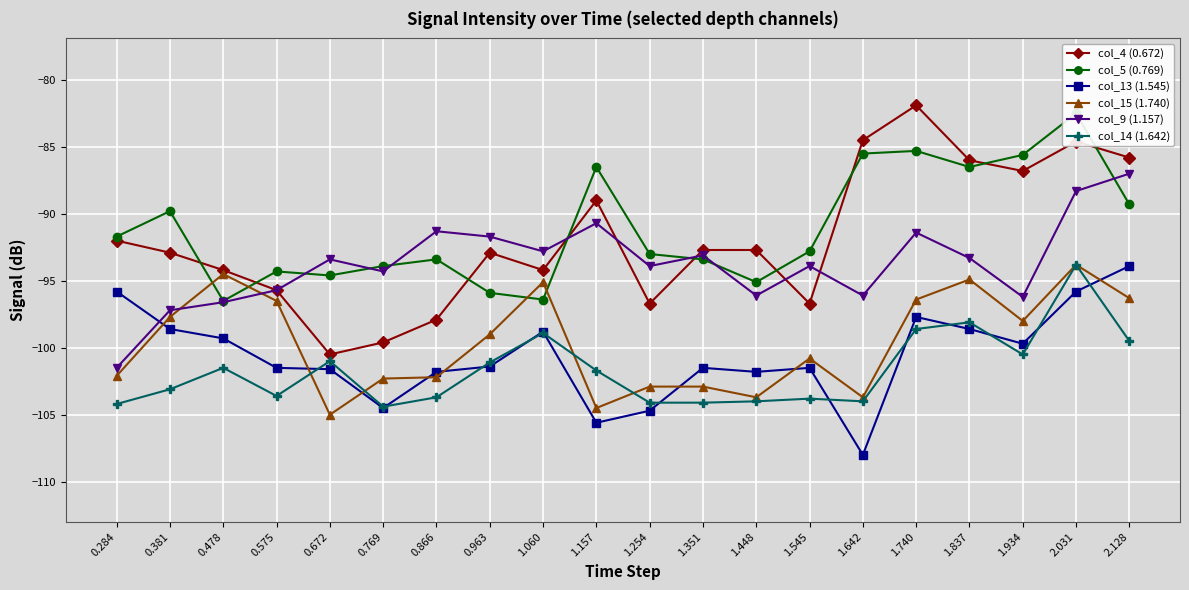

What is the approximate value of col_4 (0.672) at 0.769?

-99.6